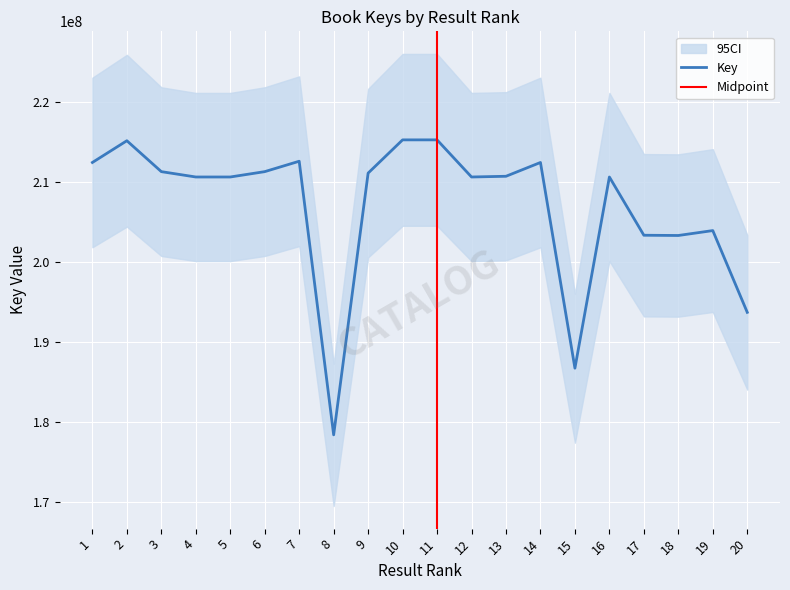

List the labels in order of value, smallest first.

8, 15, 20, 18, 17, 19, 4, 5, 16, 12, 13, 9, 3, 6, 14, 1, 7, 2, 10, 11